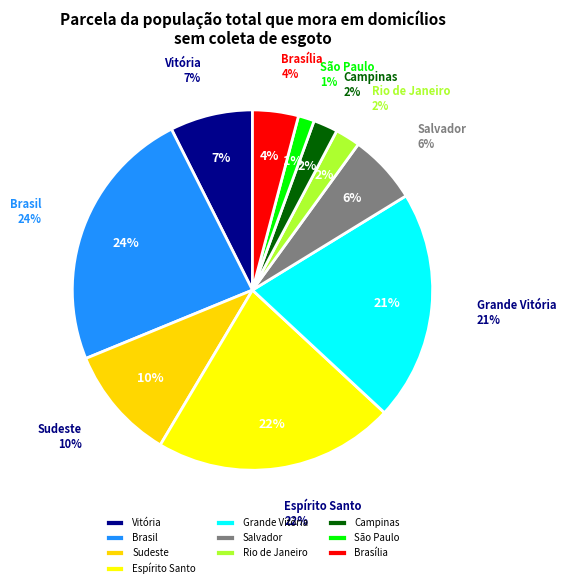

What percentage is the Vitória slice, to the nearest percent?

7%